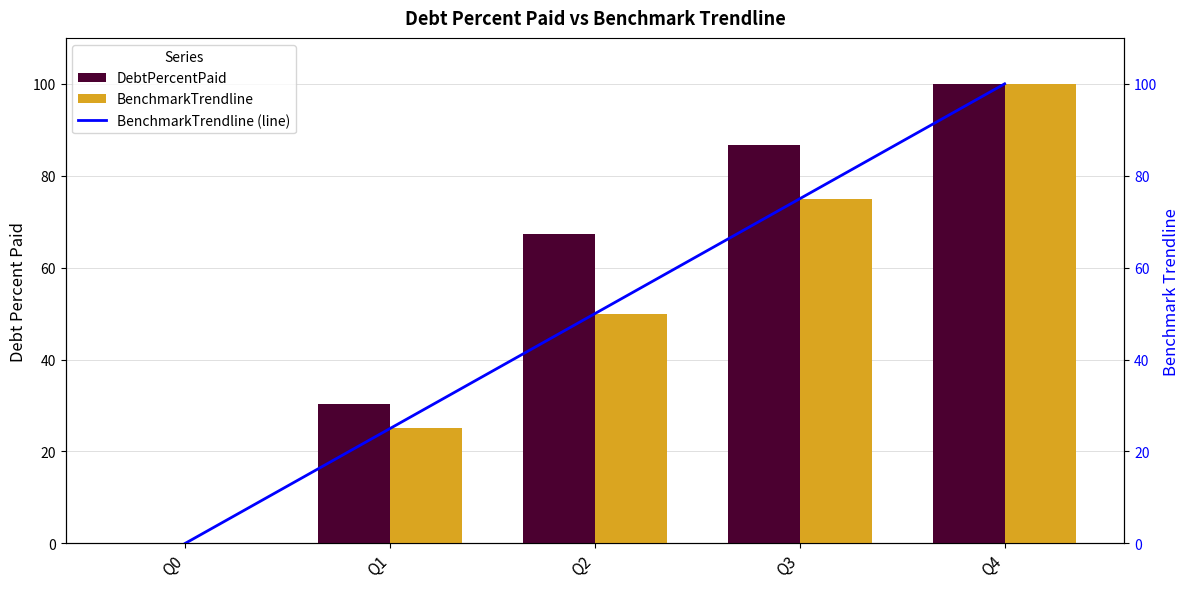

What is the sum of the BenchmarkTrendline (line) values at Q1 and Q2?

75.0